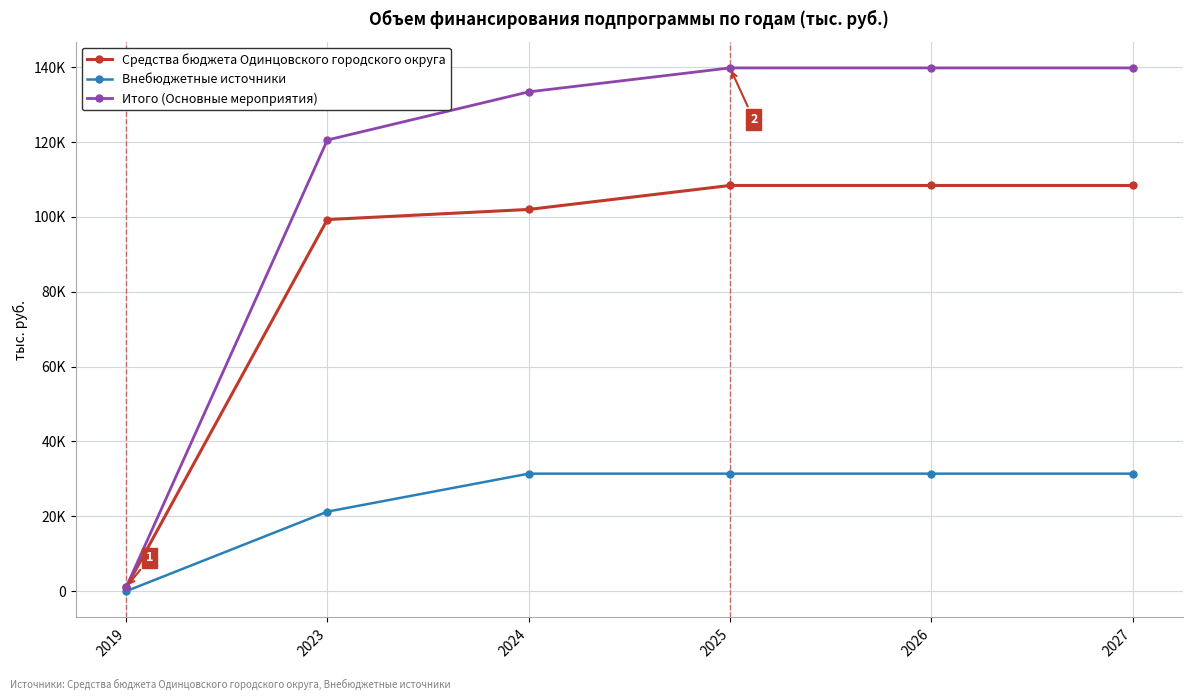

List the series in order of their overall mean, lowest first.

Внебюджетные источники, Средства бюджета Одинцовского городского округа, Итого (Основные мероприятия)